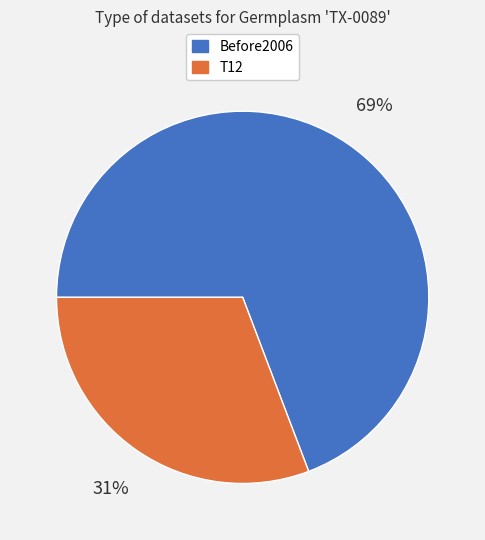

Do T12 and Before2006 together represent more than half of the pie?

Yes